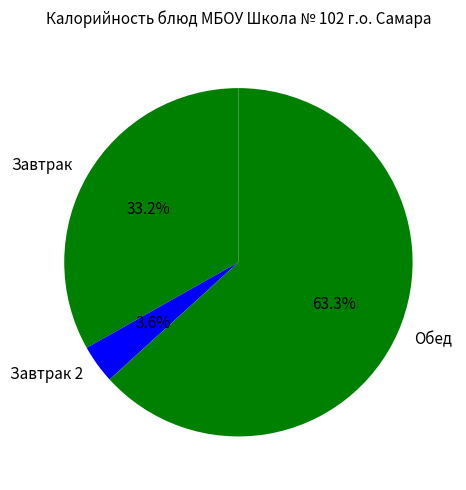

Between Завтрак 2 and Обед, which is larger?

Обед